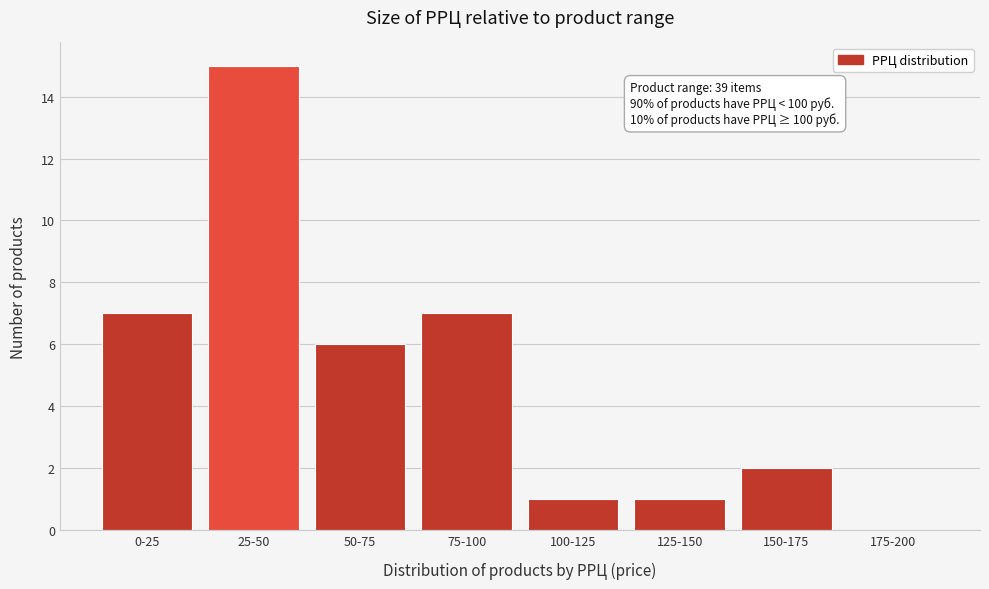

Reading left to right, transcribe all the data shown in this chart.

0-25=7	25-50=15	50-75=6	75-100=7	100-125=1	125-150=1	150-175=2	175-200=0